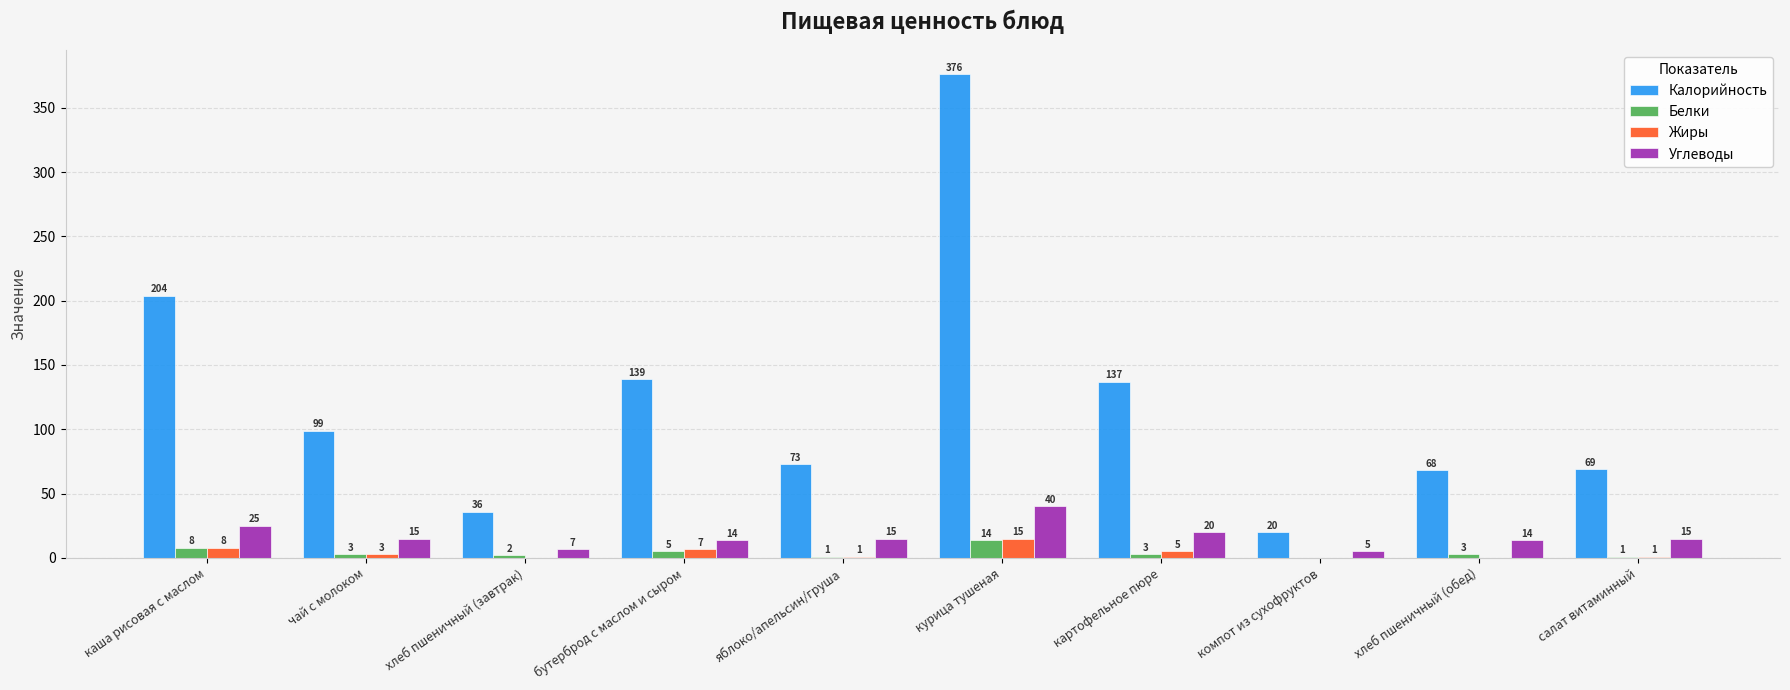

What is the total value across all series at хлеб пшеничный (завтрак)?

45